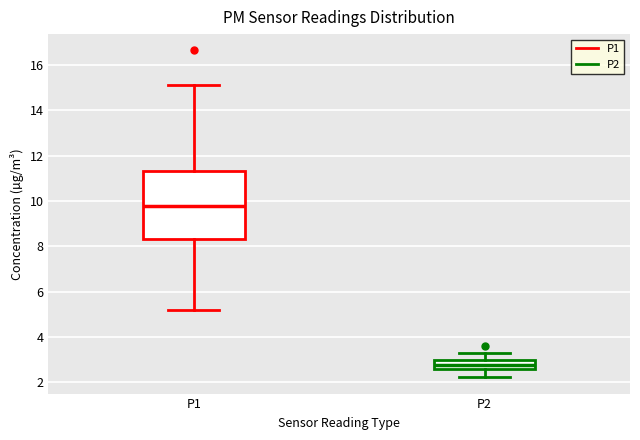

Where is the lower edge of the box for P1 on the y-axis? The values are not printed on the chart, so give them approximately, as read against the axis.

8.4